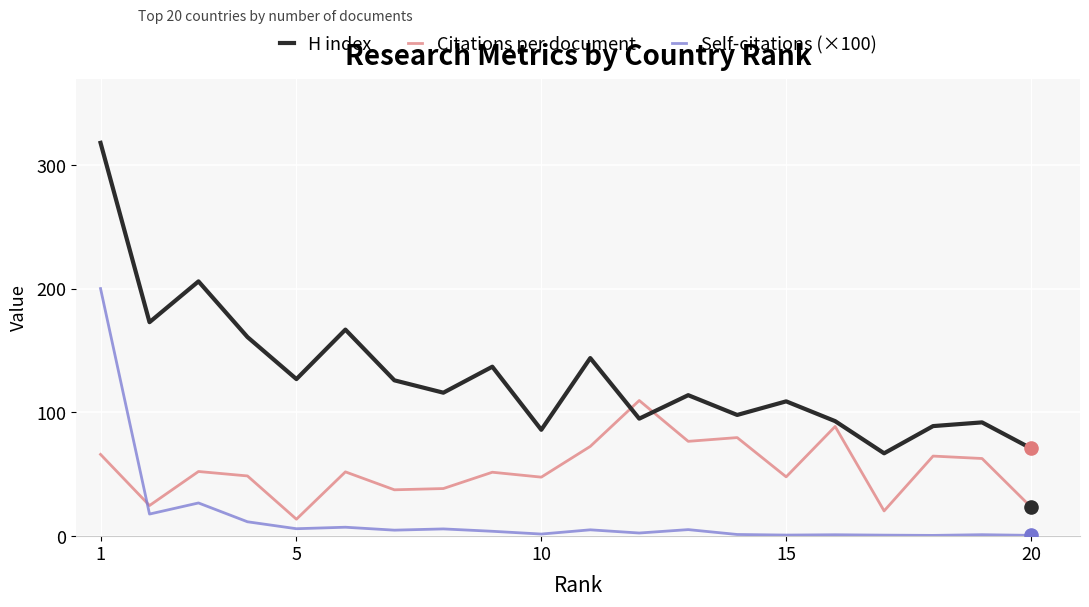

What are all the series names shown in the legend?

H index, Citations per document, Self-citations (×100)